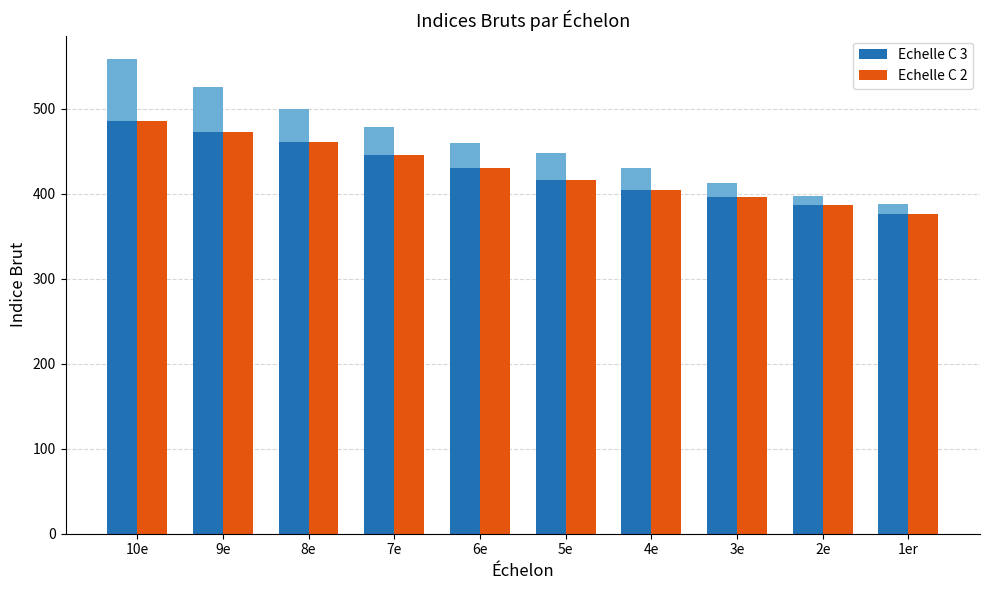

What is the difference between the maximum and minimum values in the Echelle C 2 series?

110